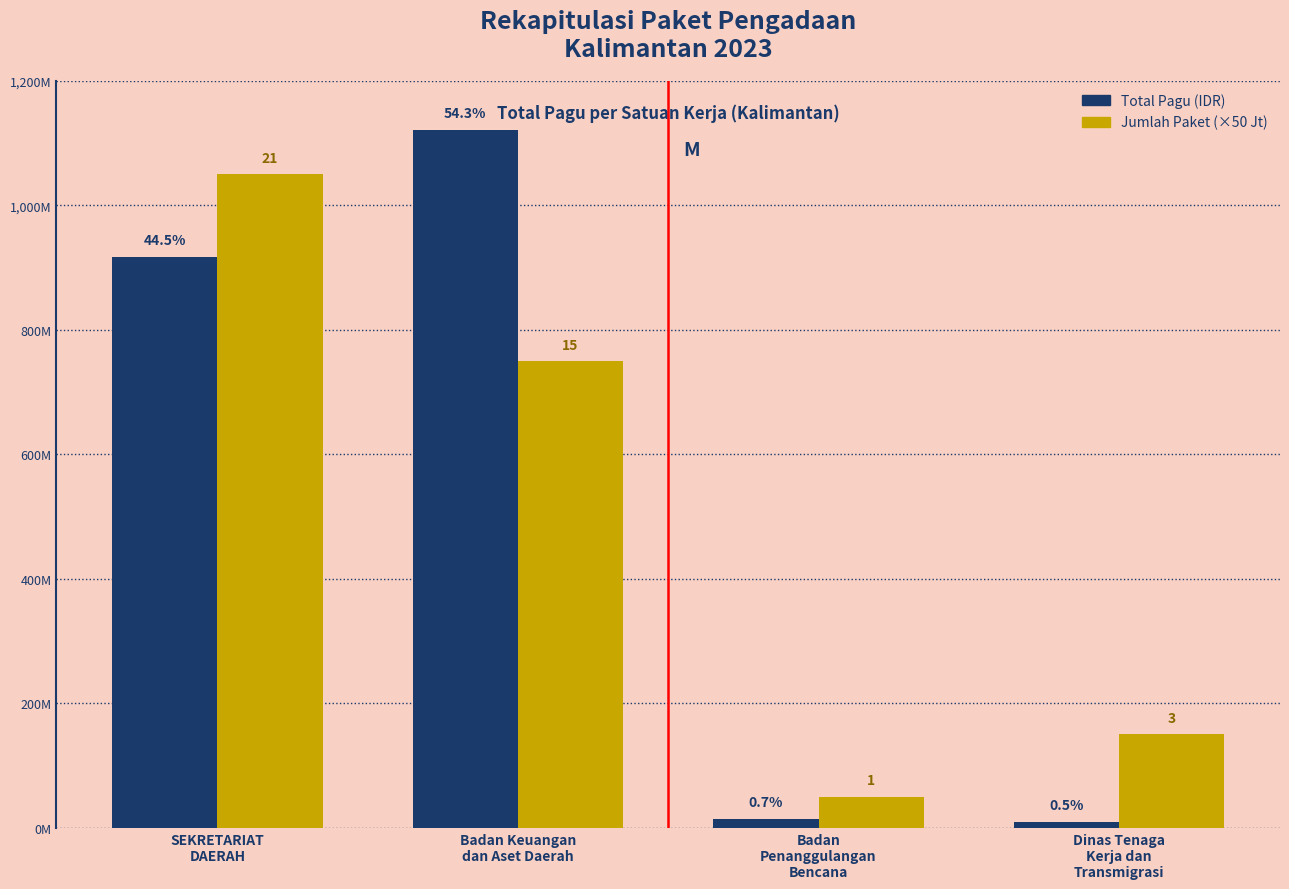

Which series has the largest total across all categories?

Total Pagu (IDR)